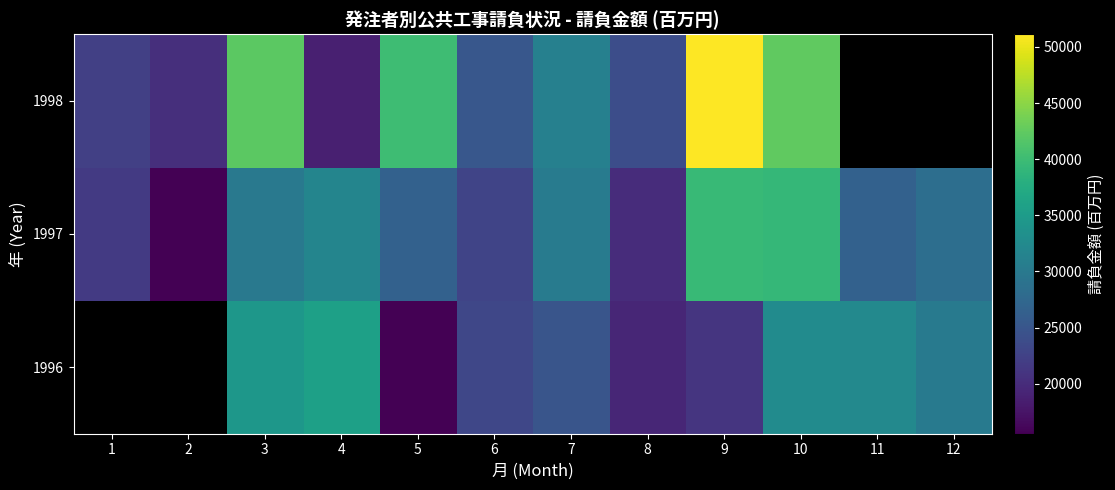

What is the minimum value shown in the chart?

15541.0